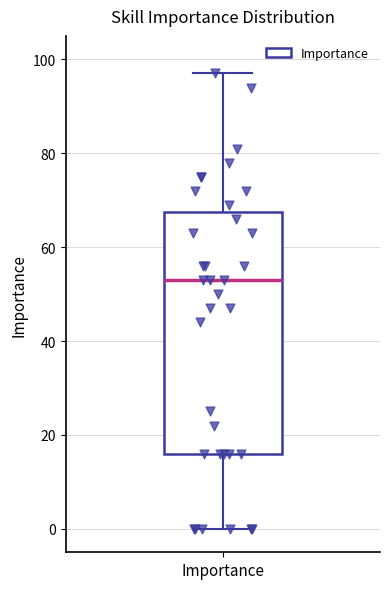

Where does the median line of the box for Importance sit on the y-axis? The values are not printed on the chart, so give them approximately, as read against the axis.

54